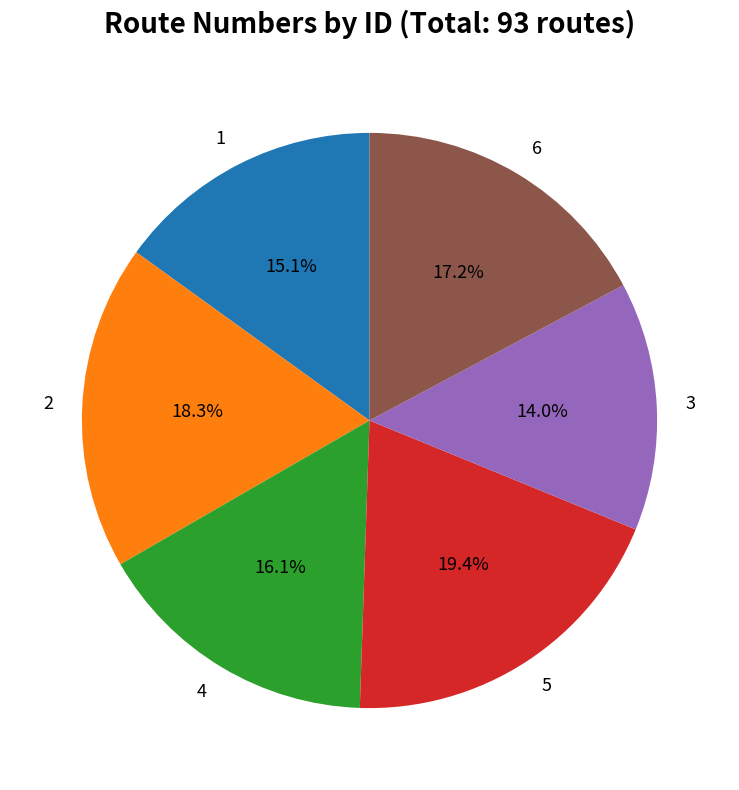

What percentage is the 6 slice, to the nearest percent?

17%